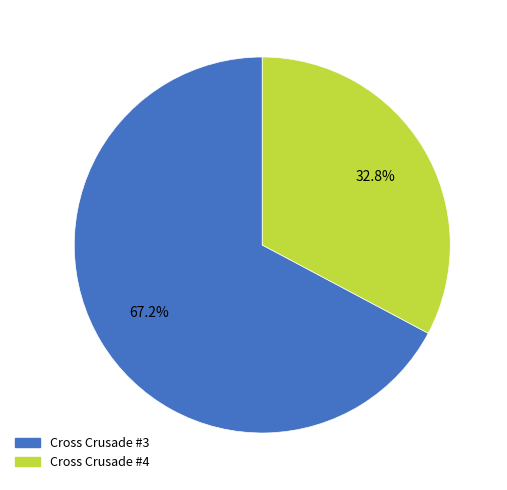

How much of the chart is everything except Cross Crusade #3?

32.8%